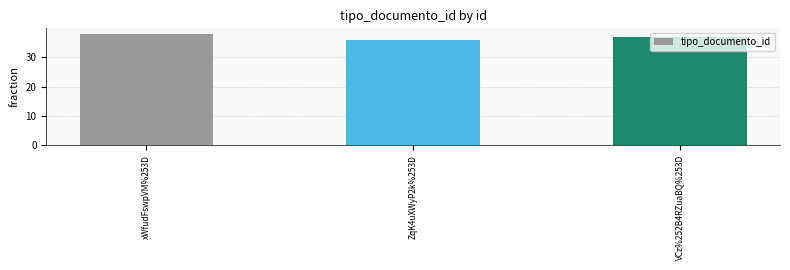

What is the ratio of the value at VCz%252B4RZuaBQ%253D to the value at ZqK4uXWyP2k%253D?

1.0